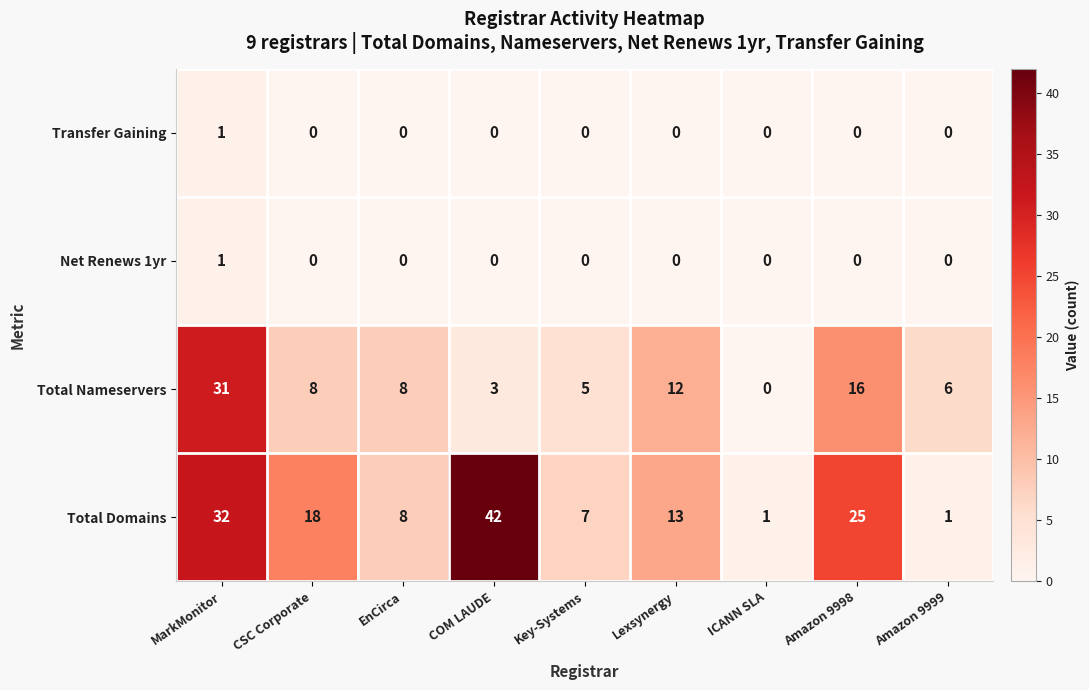

Which series has the largest total across all categories?

Total Domains